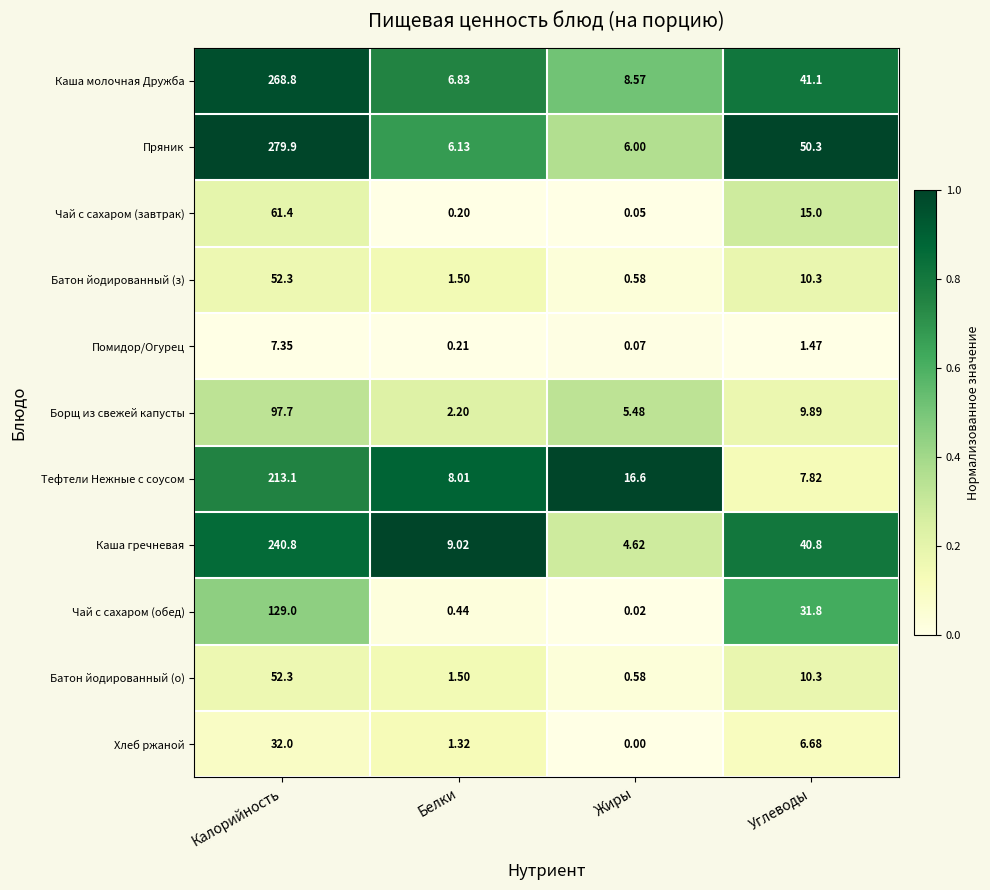

Which series has the widest spread of values?

Пряник